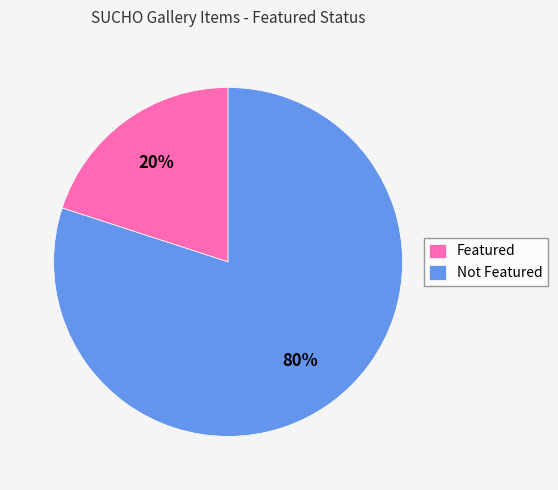

What is the largest slice in the pie chart?

Not Featured